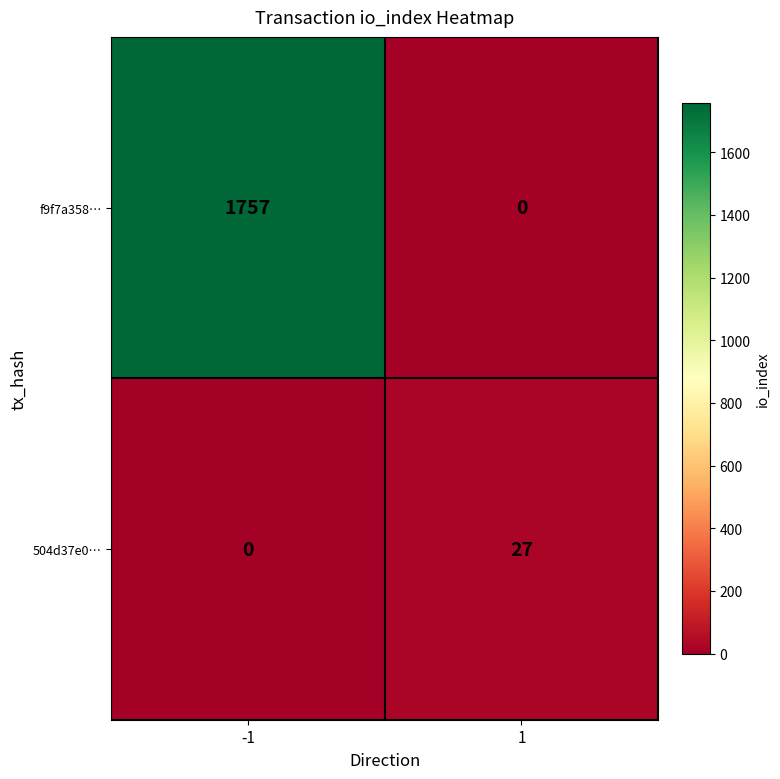

What is the total value across all series at -1?

1757